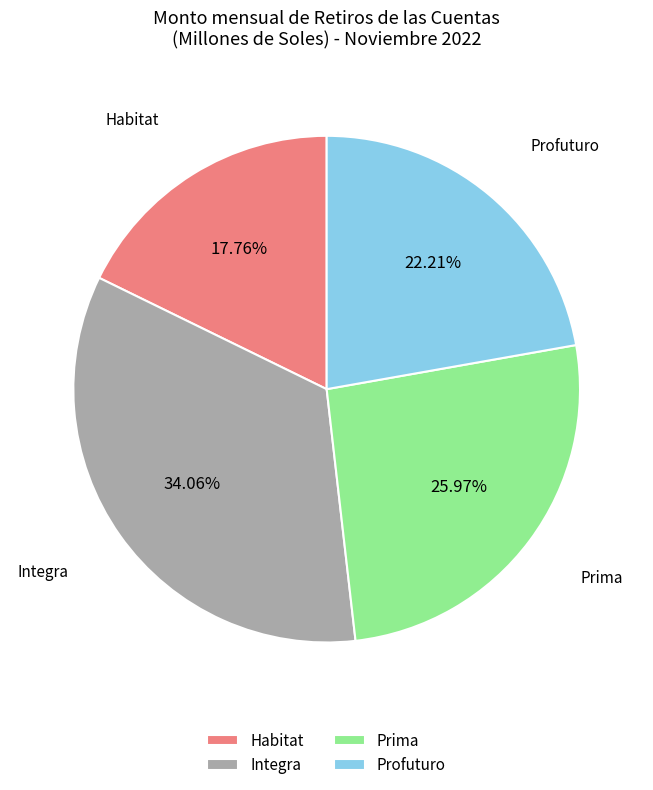

What is the largest slice in the pie chart?

Integra